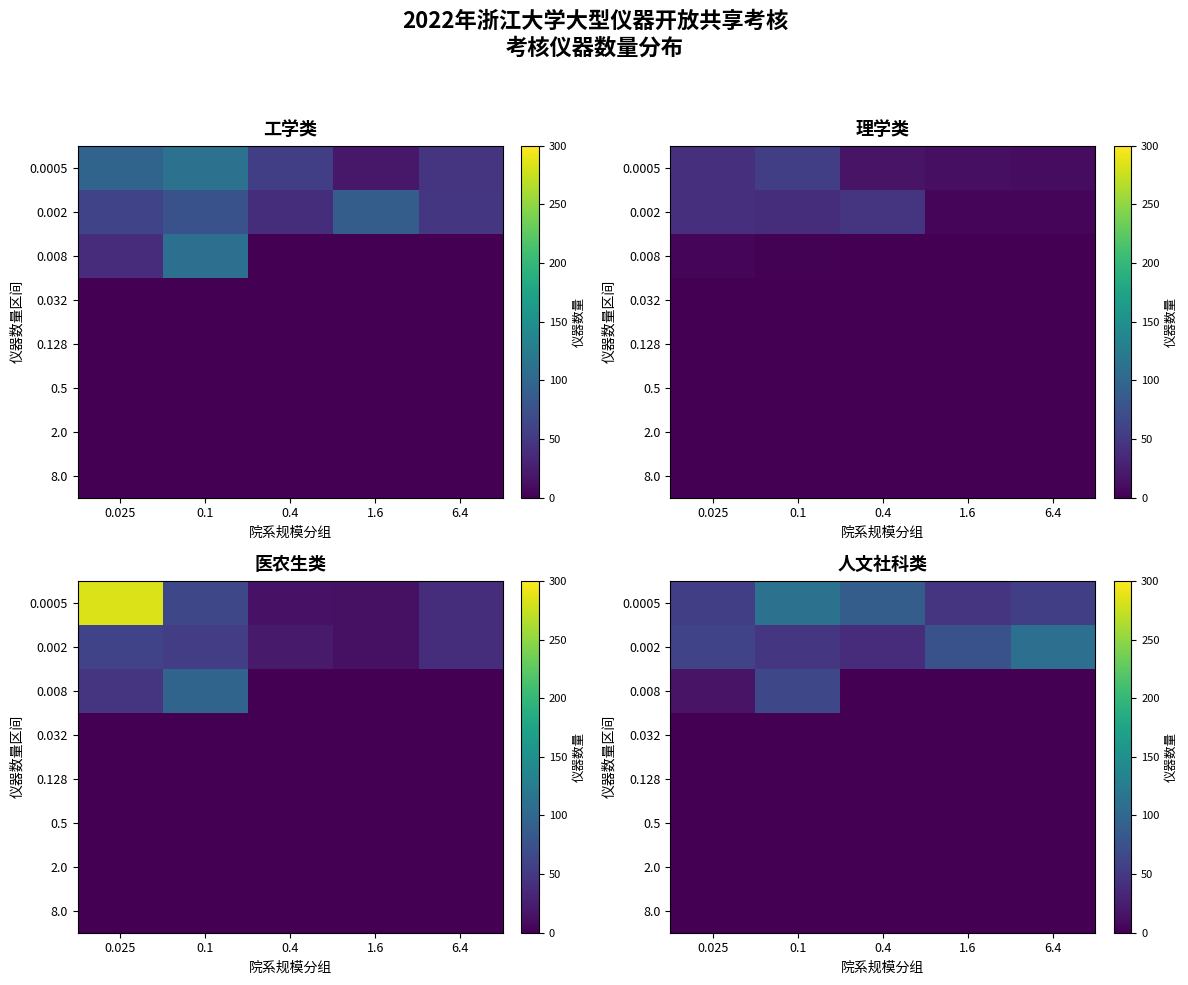

List the labels in order of 0.002 value, largest first.

6.4, 1.6, 0.025, 0.1, 0.4